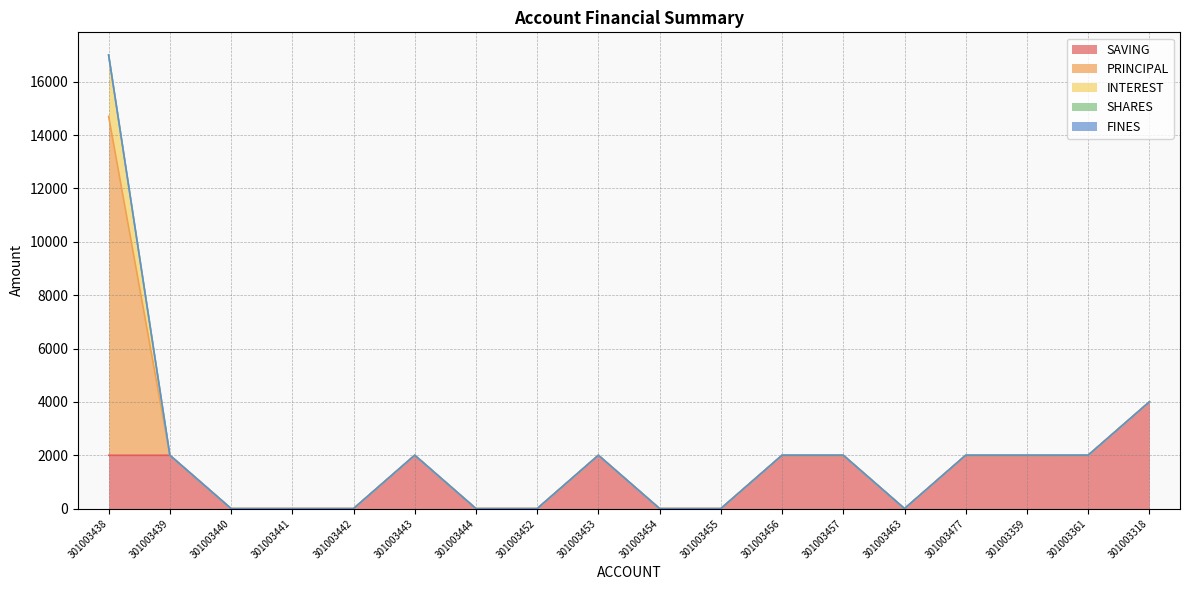

The value of SHARES at 301003454 is 0. True or false?

True